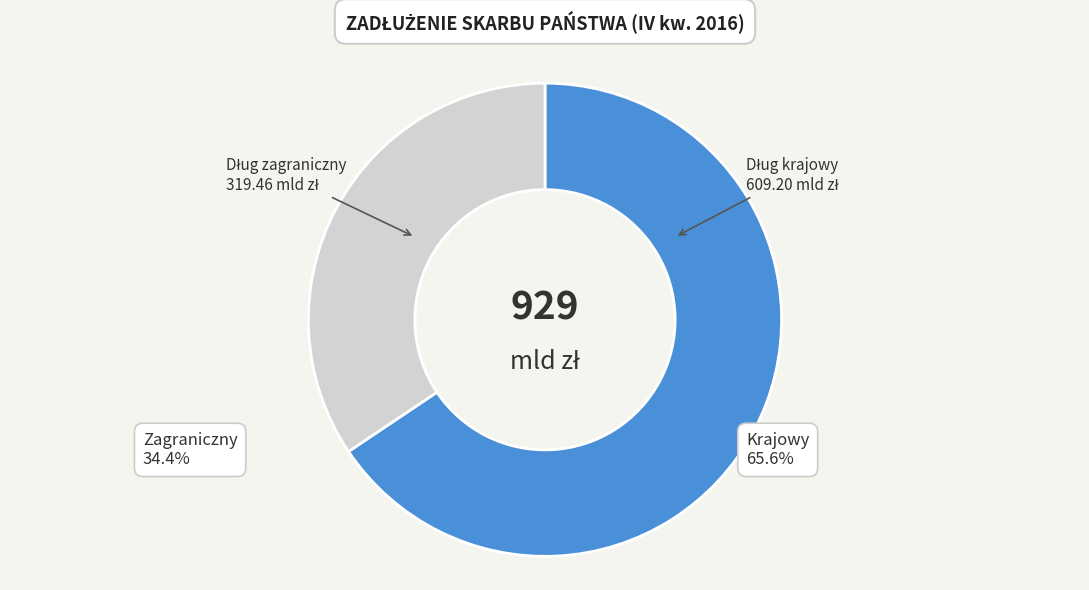

Count the number of slices in the pie.

2